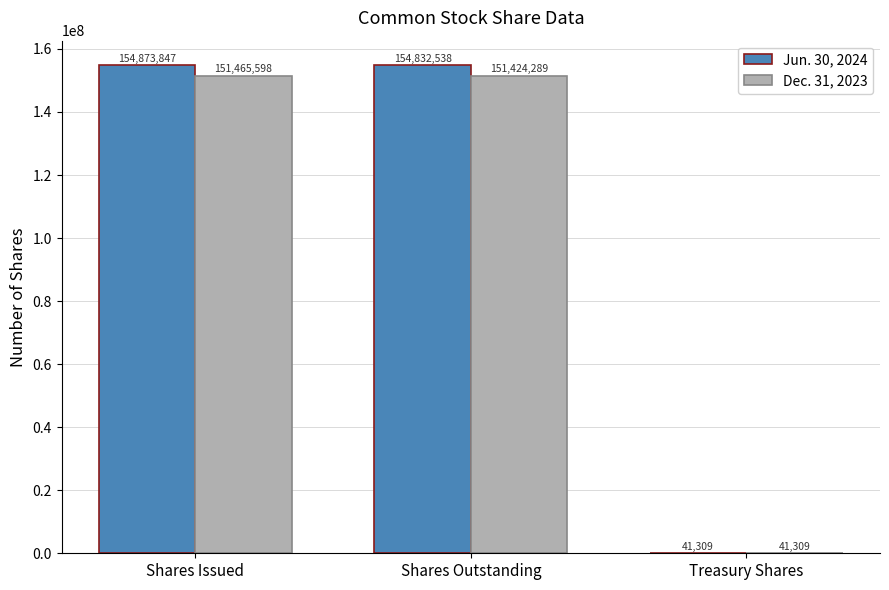

What is the total value across all series at Treasury Shares?

82618